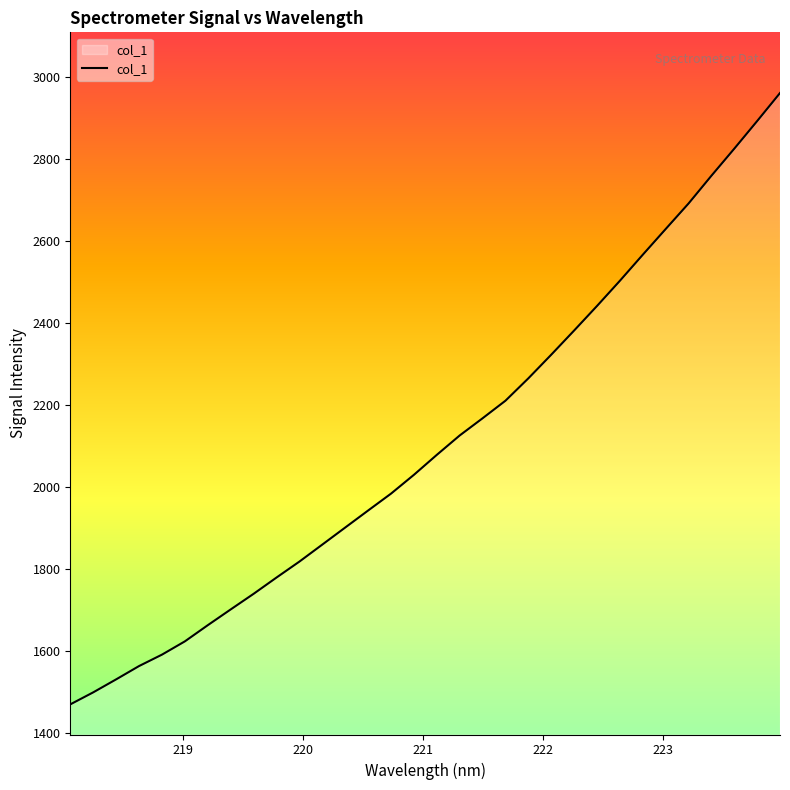

What is the greatest value displayed?

2960.2